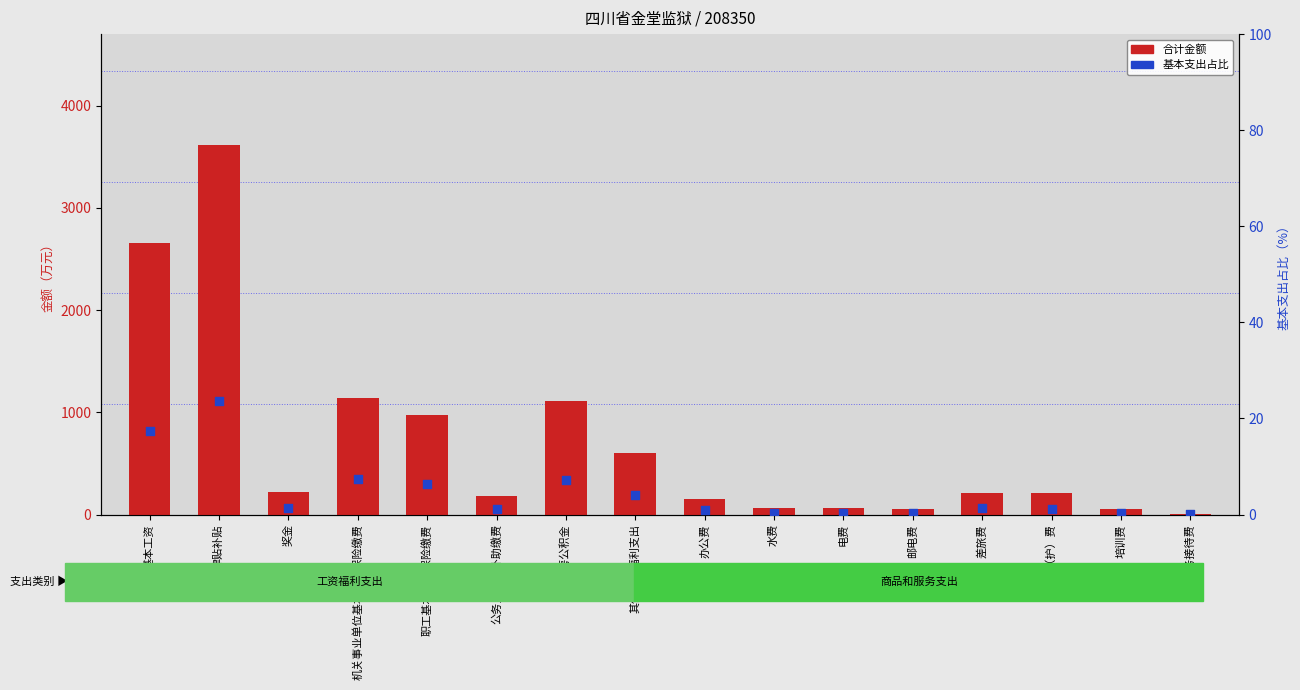

At which category is the sum across all series the highest?

津贴补贴